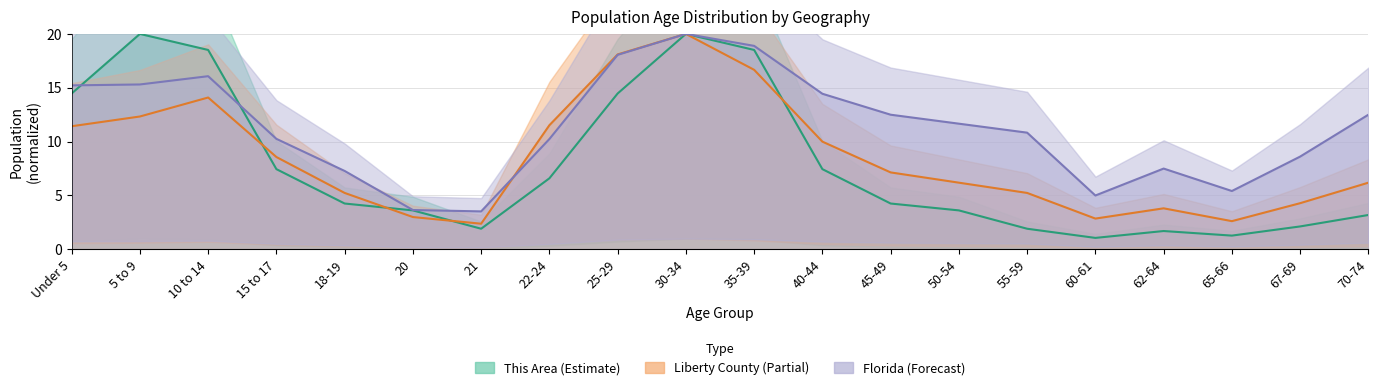

Reading right to left, list all the values displayed in this chart.

This Area: 3.2	2.1	1.3	1.7	1.1	1.9	3.6	4.3	7.4	18.5	20.0	14.5	6.6	1.9	3.6	4.3	7.4	18.5	20.0	14.5
Liberty County: 6.2	4.3	2.6	3.8	2.9	5.2	6.2	7.1	10.0	16.7	20.0	18.1	11.5	2.4	3.0	5.2	8.6	14.1	12.3	11.4
Florida: 12.5	8.6	5.4	7.5	5.0	10.8	11.7	12.5	14.4	18.9	20.0	18.1	10.2	3.5	3.7	7.3	10.3	16.1	15.3	15.2